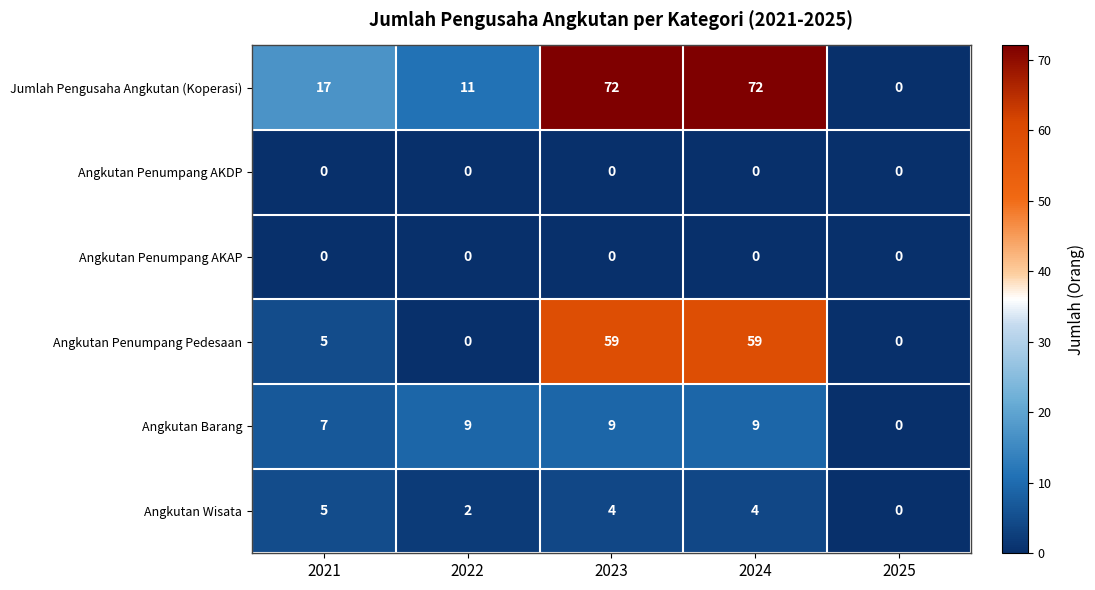

Which series has the largest total across all categories?

Jumlah Pengusaha Angkutan (Koperasi)